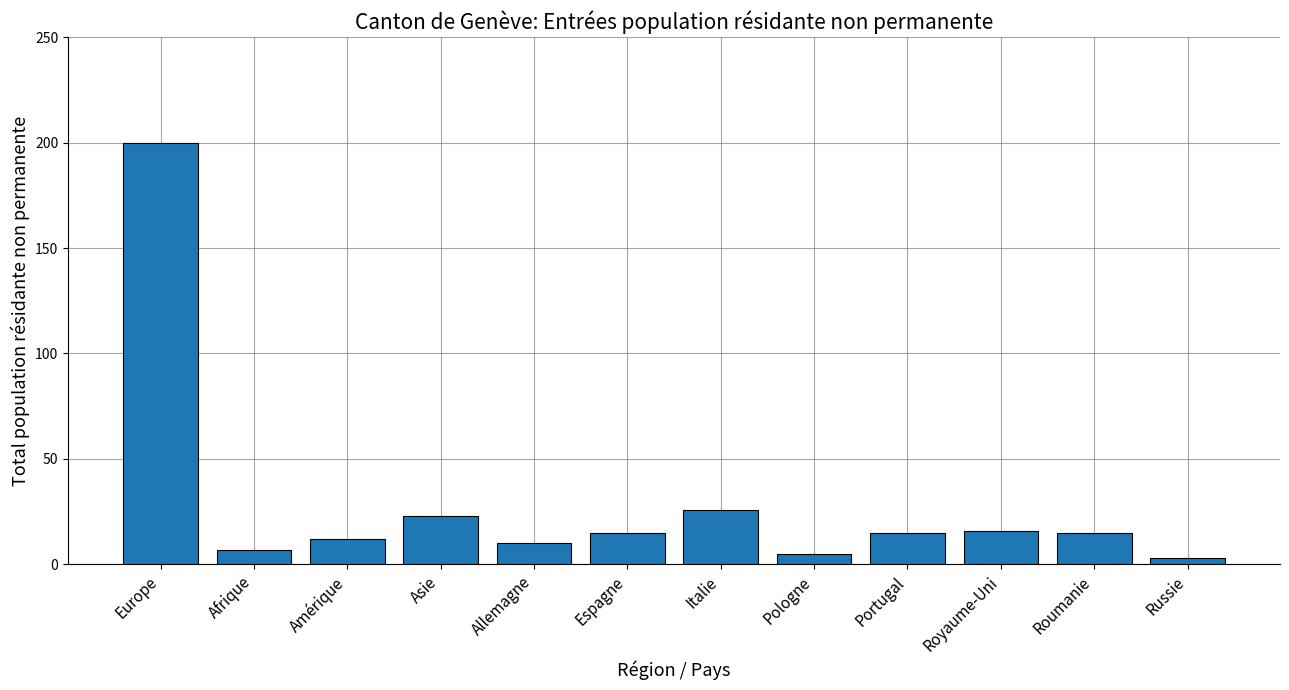

What is the label of the 10th bar from the right?

Amérique